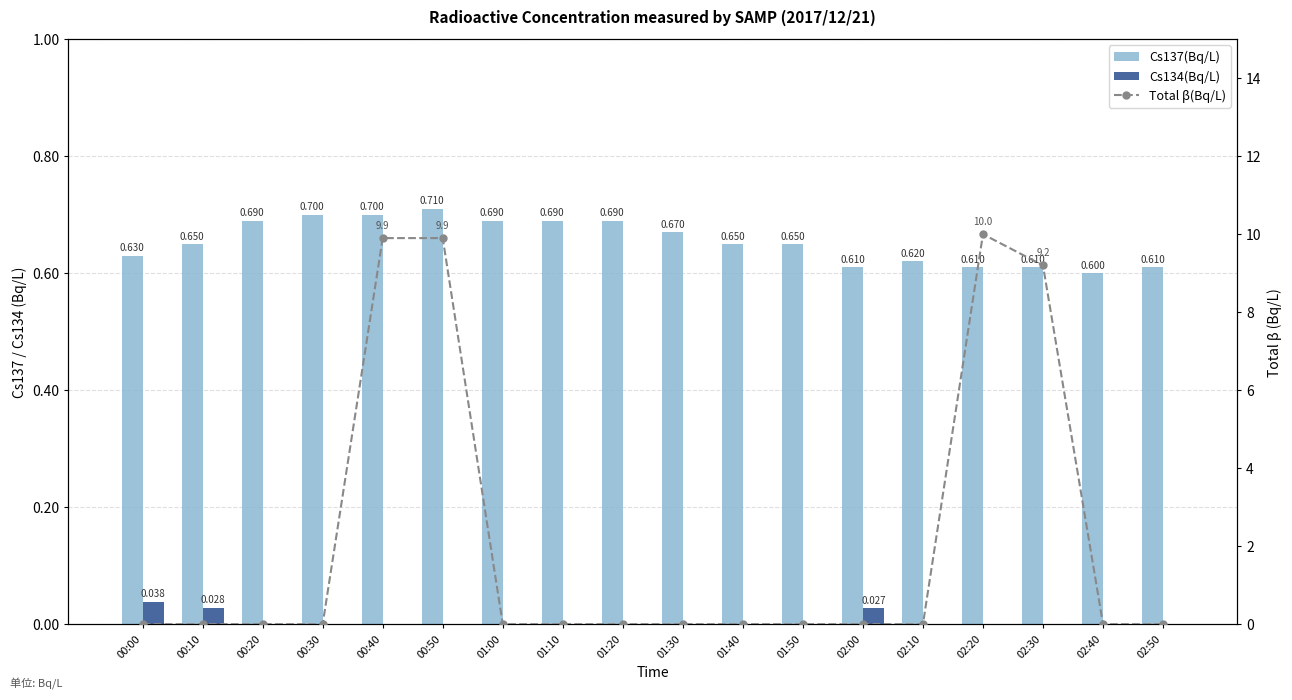

What is the spread (max minus min) of values at 01:40?

0.7